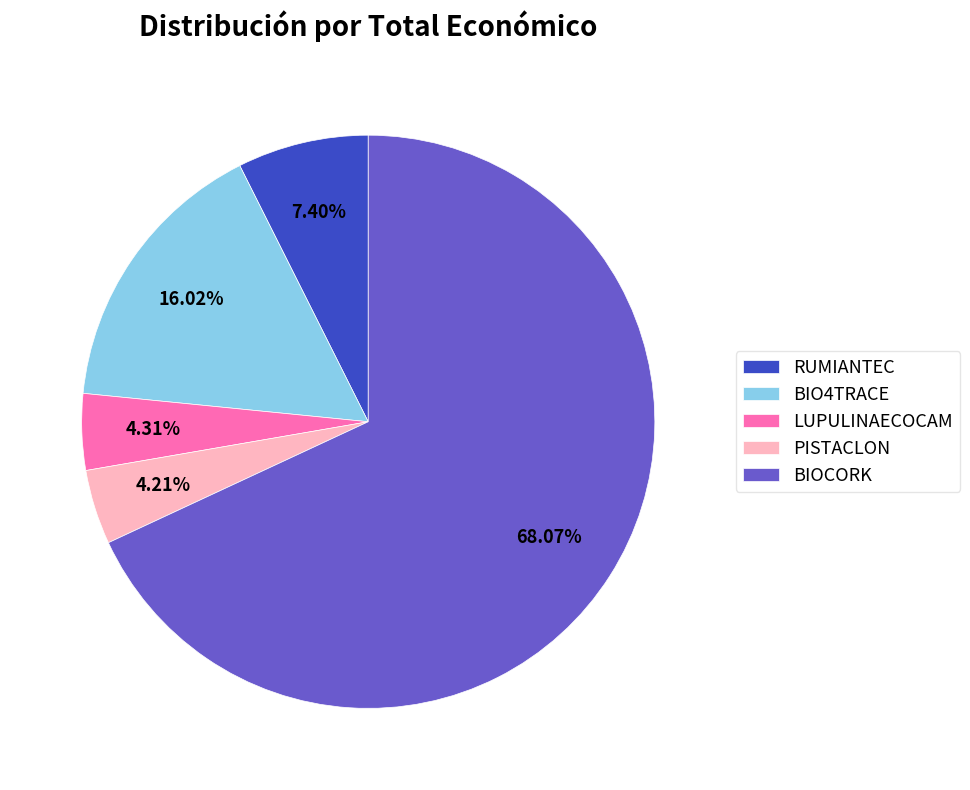

Which has a higher value, PISTACLON or RUMIANTEC?

RUMIANTEC